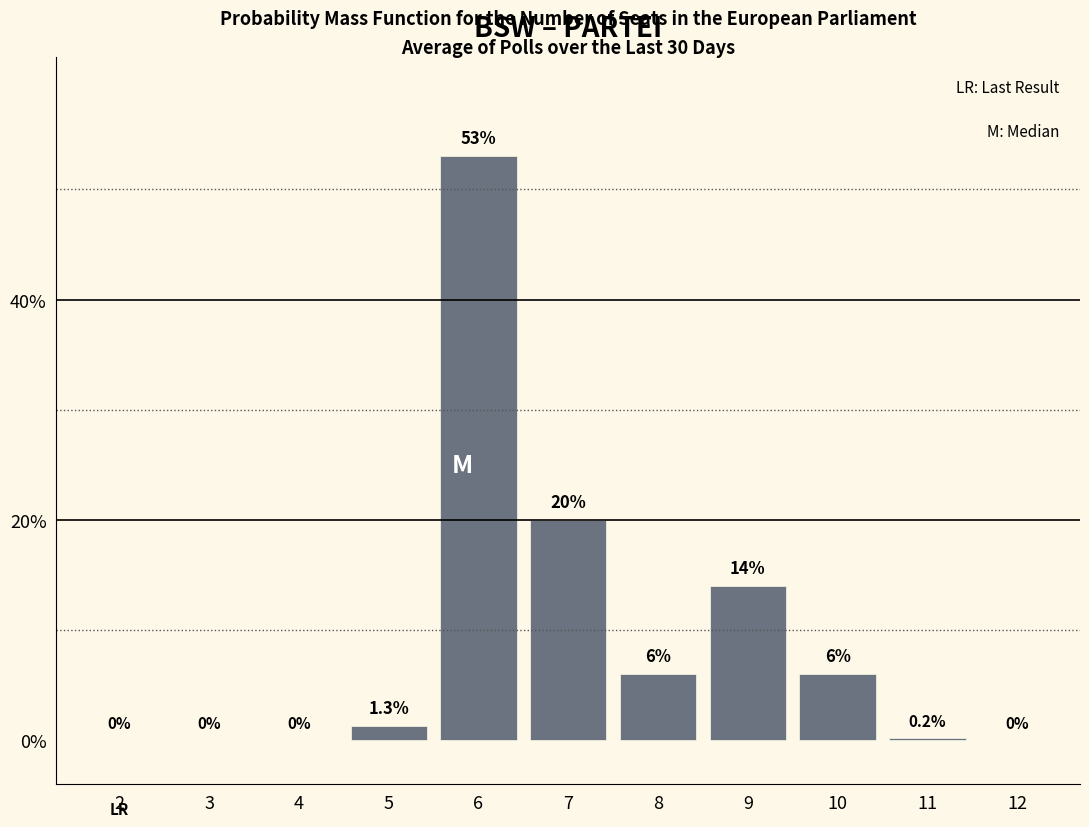

Reading right to left, transcribe all the data shown in this chart.

12=0.0	11=0.2	10=6.0	9=14.0	8=6.0	7=20.0	6=53.0	5=1.3	4=0.0	3=0.0	2=0.0